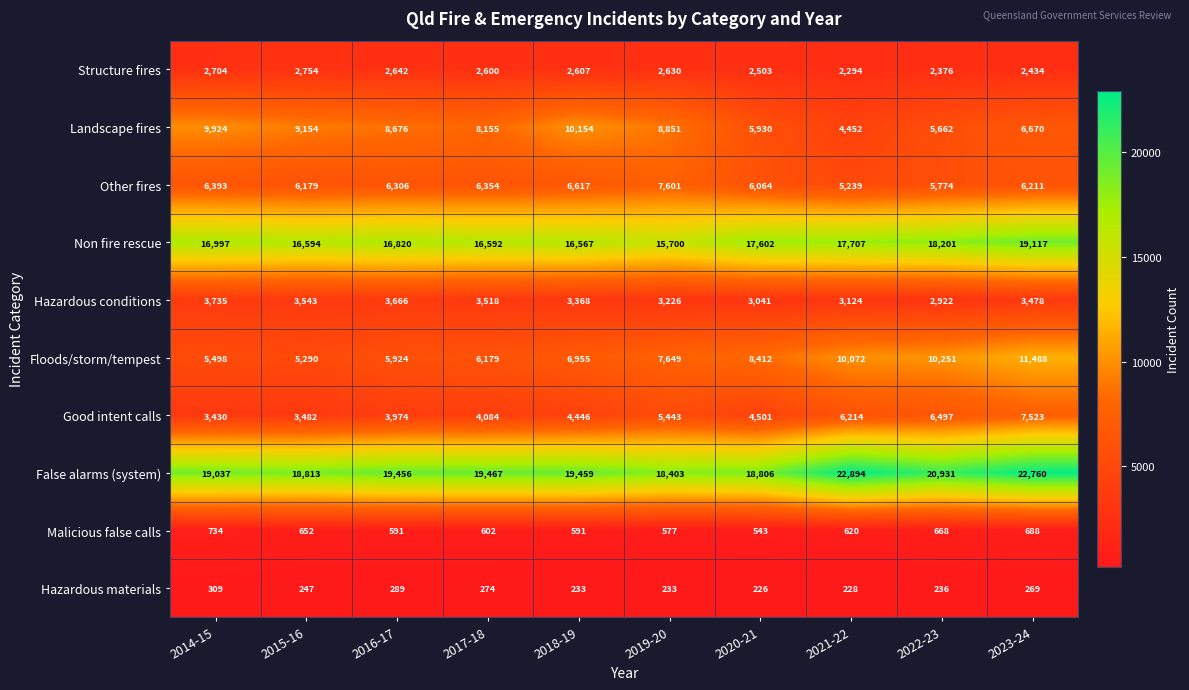

Rank the series at 2017-18 from highest to lowest value.

False alarms (system), Non fire rescue, Landscape fires, Other fires, Floods/storm/tempest, Good intent calls, Hazardous conditions, Structure fires, Malicious false calls, Hazardous materials